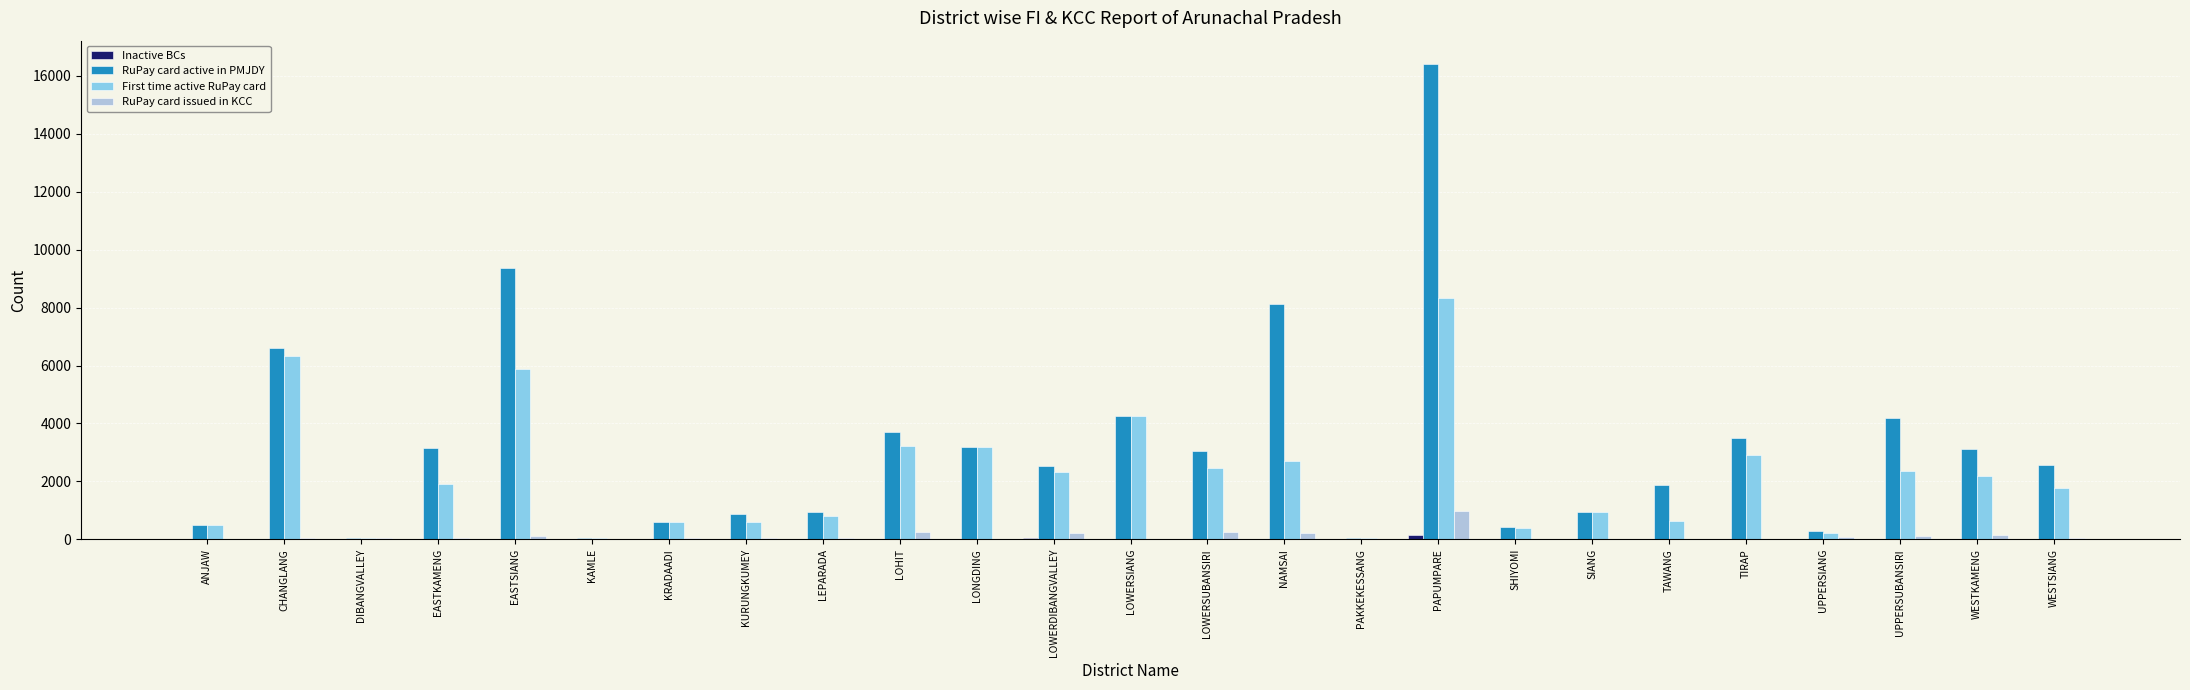

The First time active RuPay card series shows 1196 at LOWERSUBANSIRI. True or false?

False